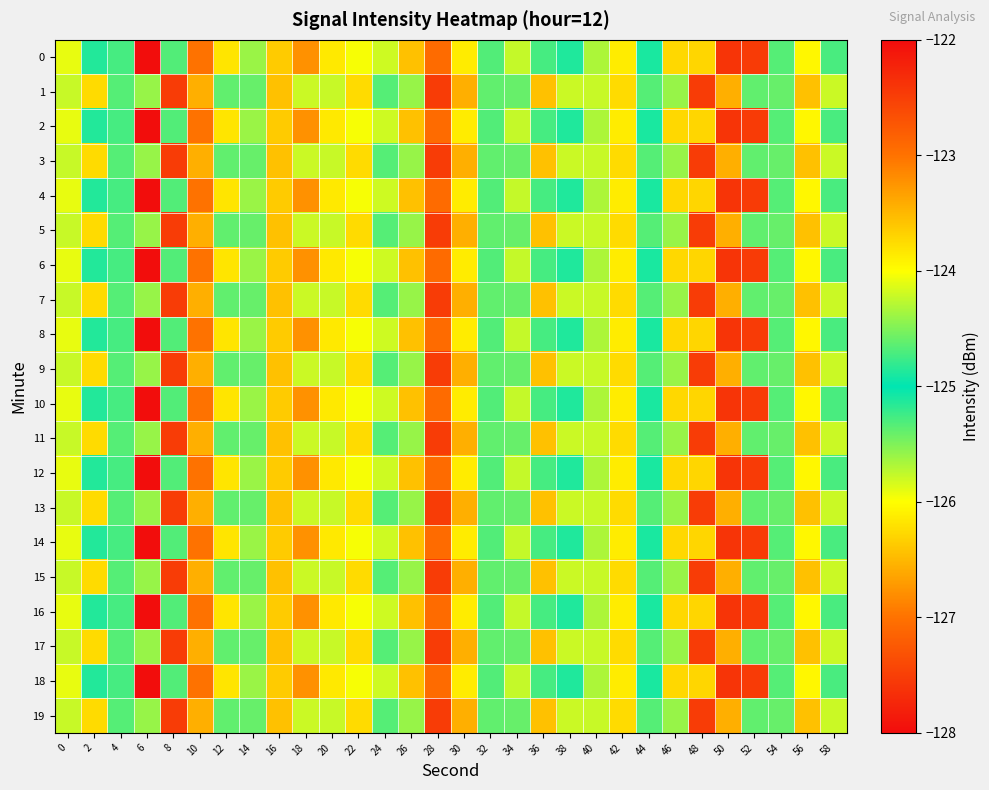

Reading left to right, extract all data points from this chart.

0: 0=-125.9	2=-125.1	4=-125.3	6=-128.0	8=-124.7	10=-123.0	12=-126.2	14=-124.4	16=-123.6	18=-123.2	20=-123.8	22=-126.0	24=-125.8	26=-126.4	28=-127.1	30=-126.1	32=-125.3	34=-125.8	36=-124.7	38=-124.9	40=-124.3	42=-123.9	44=-124.9	46=-126.3	48=-126.3	50=-122.4	52=-122.5	54=-125.3	56=-123.9	58=-124.7
1: 0=-124.2	2=-123.7	4=-124.7	6=-125.6	8=-127.5	10=-123.4	12=-125.4	14=-125.4	16=-126.4	18=-124.2	20=-124.2	22=-123.7	24=-124.7	26=-125.6	28=-127.5	30=-123.4	32=-125.4	34=-125.4	36=-126.4	38=-124.2	40=-124.2	42=-123.7	44=-124.7	46=-125.6	48=-127.5	50=-123.4	52=-125.4	54=-125.4	56=-126.4	58=-124.2
2: 0=-125.9	2=-125.1	4=-125.3	6=-128.0	8=-124.7	10=-123.0	12=-126.2	14=-124.4	16=-123.6	18=-123.2	20=-123.8	22=-126.0	24=-125.8	26=-126.4	28=-127.1	30=-126.1	32=-125.3	34=-125.8	36=-124.7	38=-124.9	40=-124.3	42=-123.9	44=-124.9	46=-126.3	48=-126.3	50=-122.4	52=-122.5	54=-125.3	56=-123.9	58=-124.7
3: 0=-124.2	2=-123.7	4=-124.7	6=-125.6	8=-127.5	10=-123.4	12=-125.4	14=-125.4	16=-126.4	18=-124.2	20=-124.2	22=-123.7	24=-124.7	26=-125.6	28=-127.5	30=-123.4	32=-125.4	34=-125.4	36=-126.4	38=-124.2	40=-124.2	42=-123.7	44=-124.7	46=-125.6	48=-127.5	50=-123.4	52=-125.4	54=-125.4	56=-126.4	58=-124.2
4: 0=-125.9	2=-125.1	4=-125.3	6=-128.0	8=-124.7	10=-123.0	12=-126.2	14=-124.4	16=-123.6	18=-123.2	20=-123.8	22=-126.0	24=-125.8	26=-126.4	28=-127.1	30=-126.1	32=-125.3	34=-125.8	36=-124.7	38=-124.9	40=-124.3	42=-123.9	44=-124.9	46=-126.3	48=-126.3	50=-122.4	52=-122.5	54=-125.3	56=-123.9	58=-124.7
5: 0=-124.2	2=-123.7	4=-124.7	6=-125.6	8=-127.5	10=-123.4	12=-125.4	14=-125.4	16=-126.4	18=-124.2	20=-124.2	22=-123.7	24=-124.7	26=-125.6	28=-127.5	30=-123.4	32=-125.4	34=-125.4	36=-126.4	38=-124.2	40=-124.2	42=-123.7	44=-124.7	46=-125.6	48=-127.5	50=-123.4	52=-125.4	54=-125.4	56=-126.4	58=-124.2
6: 0=-125.9	2=-125.1	4=-125.3	6=-128.0	8=-124.7	10=-123.0	12=-126.2	14=-124.4	16=-123.6	18=-123.2	20=-123.8	22=-126.0	24=-125.8	26=-126.4	28=-127.1	30=-126.1	32=-125.3	34=-125.8	36=-124.7	38=-124.9	40=-124.3	42=-123.9	44=-124.9	46=-126.3	48=-126.3	50=-122.4	52=-122.5	54=-125.3	56=-123.9	58=-124.7
7: 0=-124.2	2=-123.7	4=-124.7	6=-125.6	8=-127.5	10=-123.4	12=-125.4	14=-125.4	16=-126.4	18=-124.2	20=-124.2	22=-123.7	24=-124.7	26=-125.6	28=-127.5	30=-123.4	32=-125.4	34=-125.4	36=-126.4	38=-124.2	40=-124.2	42=-123.7	44=-124.7	46=-125.6	48=-127.5	50=-123.4	52=-125.4	54=-125.4	56=-126.4	58=-124.2
8: 0=-125.9	2=-125.1	4=-125.3	6=-128.0	8=-124.7	10=-123.0	12=-126.2	14=-124.4	16=-123.6	18=-123.2	20=-123.8	22=-126.0	24=-125.8	26=-126.4	28=-127.1	30=-126.1	32=-125.3	34=-125.8	36=-124.7	38=-124.9	40=-124.3	42=-123.9	44=-124.9	46=-126.3	48=-126.3	50=-122.4	52=-122.5	54=-125.3	56=-123.9	58=-124.7
9: 0=-124.2	2=-123.7	4=-124.7	6=-125.6	8=-127.5	10=-123.4	12=-125.4	14=-125.4	16=-126.4	18=-124.2	20=-124.2	22=-123.7	24=-124.7	26=-125.6	28=-127.5	30=-123.4	32=-125.4	34=-125.4	36=-126.4	38=-124.2	40=-124.2	42=-123.7	44=-124.7	46=-125.6	48=-127.5	50=-123.4	52=-125.4	54=-125.4	56=-126.4	58=-124.2
10: 0=-125.9	2=-125.1	4=-125.3	6=-128.0	8=-124.7	10=-123.0	12=-126.2	14=-124.4	16=-123.6	18=-123.2	20=-123.8	22=-126.0	24=-125.8	26=-126.4	28=-127.1	30=-126.1	32=-125.3	34=-125.8	36=-124.7	38=-124.9	40=-124.3	42=-123.9	44=-124.9	46=-126.3	48=-126.3	50=-122.4	52=-122.5	54=-125.3	56=-123.9	58=-124.7
11: 0=-124.2	2=-123.7	4=-124.7	6=-125.6	8=-127.5	10=-123.4	12=-125.4	14=-125.4	16=-126.4	18=-124.2	20=-124.2	22=-123.7	24=-124.7	26=-125.6	28=-127.5	30=-123.4	32=-125.4	34=-125.4	36=-126.4	38=-124.2	40=-124.2	42=-123.7	44=-124.7	46=-125.6	48=-127.5	50=-123.4	52=-125.4	54=-125.4	56=-126.4	58=-124.2
12: 0=-125.9	2=-125.1	4=-125.3	6=-128.0	8=-124.7	10=-123.0	12=-126.2	14=-124.4	16=-123.6	18=-123.2	20=-123.8	22=-126.0	24=-125.8	26=-126.4	28=-127.1	30=-126.1	32=-125.3	34=-125.8	36=-124.7	38=-124.9	40=-124.3	42=-123.9	44=-124.9	46=-126.3	48=-126.3	50=-122.4	52=-122.5	54=-125.3	56=-123.9	58=-124.7
13: 0=-124.2	2=-123.7	4=-124.7	6=-125.6	8=-127.5	10=-123.4	12=-125.4	14=-125.4	16=-126.4	18=-124.2	20=-124.2	22=-123.7	24=-124.7	26=-125.6	28=-127.5	30=-123.4	32=-125.4	34=-125.4	36=-126.4	38=-124.2	40=-124.2	42=-123.7	44=-124.7	46=-125.6	48=-127.5	50=-123.4	52=-125.4	54=-125.4	56=-126.4	58=-124.2
14: 0=-125.9	2=-125.1	4=-125.3	6=-128.0	8=-124.7	10=-123.0	12=-126.2	14=-124.4	16=-123.6	18=-123.2	20=-123.8	22=-126.0	24=-125.8	26=-126.4	28=-127.1	30=-126.1	32=-125.3	34=-125.8	36=-124.7	38=-124.9	40=-124.3	42=-123.9	44=-124.9	46=-126.3	48=-126.3	50=-122.4	52=-122.5	54=-125.3	56=-123.9	58=-124.7
15: 0=-124.2	2=-123.7	4=-124.7	6=-125.6	8=-127.5	10=-123.4	12=-125.4	14=-125.4	16=-126.4	18=-124.2	20=-124.2	22=-123.7	24=-124.7	26=-125.6	28=-127.5	30=-123.4	32=-125.4	34=-125.4	36=-126.4	38=-124.2	40=-124.2	42=-123.7	44=-124.7	46=-125.6	48=-127.5	50=-123.4	52=-125.4	54=-125.4	56=-126.4	58=-124.2
16: 0=-125.9	2=-125.1	4=-125.3	6=-128.0	8=-124.7	10=-123.0	12=-126.2	14=-124.4	16=-123.6	18=-123.2	20=-123.8	22=-126.0	24=-125.8	26=-126.4	28=-127.1	30=-126.1	32=-125.3	34=-125.8	36=-124.7	38=-124.9	40=-124.3	42=-123.9	44=-124.9	46=-126.3	48=-126.3	50=-122.4	52=-122.5	54=-125.3	56=-123.9	58=-124.7
17: 0=-124.2	2=-123.7	4=-124.7	6=-125.6	8=-127.5	10=-123.4	12=-125.4	14=-125.4	16=-126.4	18=-124.2	20=-124.2	22=-123.7	24=-124.7	26=-125.6	28=-127.5	30=-123.4	32=-125.4	34=-125.4	36=-126.4	38=-124.2	40=-124.2	42=-123.7	44=-124.7	46=-125.6	48=-127.5	50=-123.4	52=-125.4	54=-125.4	56=-126.4	58=-124.2
18: 0=-125.9	2=-125.1	4=-125.3	6=-128.0	8=-124.7	10=-123.0	12=-126.2	14=-124.4	16=-123.6	18=-123.2	20=-123.8	22=-126.0	24=-125.8	26=-126.4	28=-127.1	30=-126.1	32=-125.3	34=-125.8	36=-124.7	38=-124.9	40=-124.3	42=-123.9	44=-124.9	46=-126.3	48=-126.3	50=-122.4	52=-122.5	54=-125.3	56=-123.9	58=-124.7
19: 0=-124.2	2=-123.7	4=-124.7	6=-125.6	8=-127.5	10=-123.4	12=-125.4	14=-125.4	16=-126.4	18=-124.2	20=-124.2	22=-123.7	24=-124.7	26=-125.6	28=-127.5	30=-123.4	32=-125.4	34=-125.4	36=-126.4	38=-124.2	40=-124.2	42=-123.7	44=-124.7	46=-125.6	48=-127.5	50=-123.4	52=-125.4	54=-125.4	56=-126.4	58=-124.2